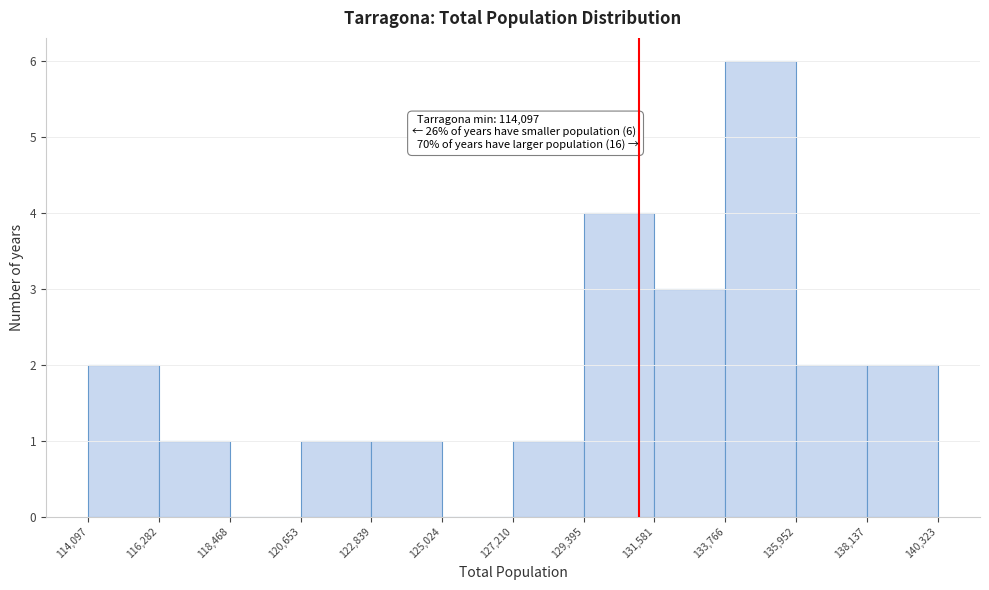

Which range on the x-axis has the tallest bar?

133,766 to 135,952